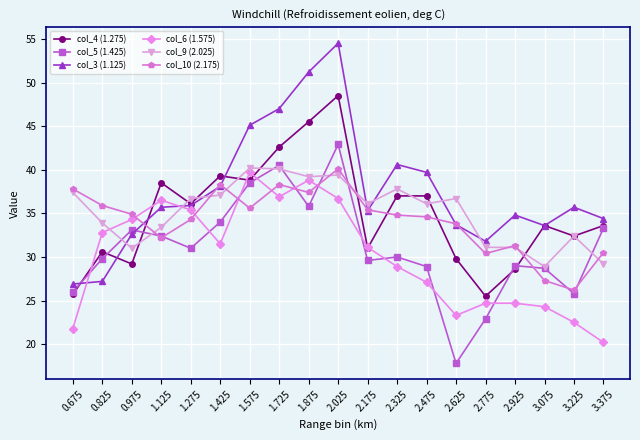

True or false: col_6 (1.575) and col_3 (1.125) intersect in this chart.

True